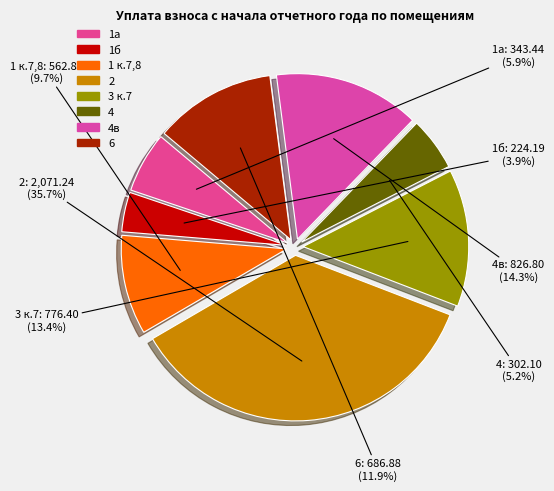

Does any single category account for the majority?

No